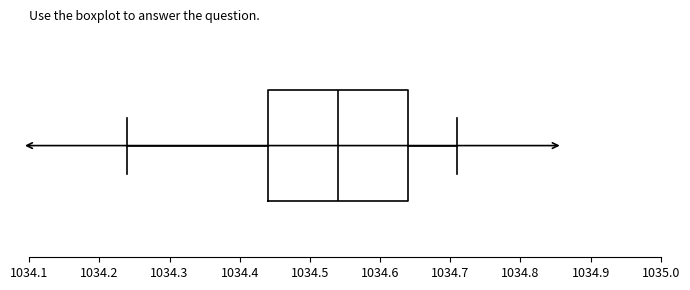

Read this box plot against the x-axis: the position of the median line, the range covered by the box, and the ends of both whiskers. The values are not printed on the chart, so give them approximately, as read against the axis.

median 1034.54, box 1034.44 to 1034.64, whiskers 1034.24 to 1034.71